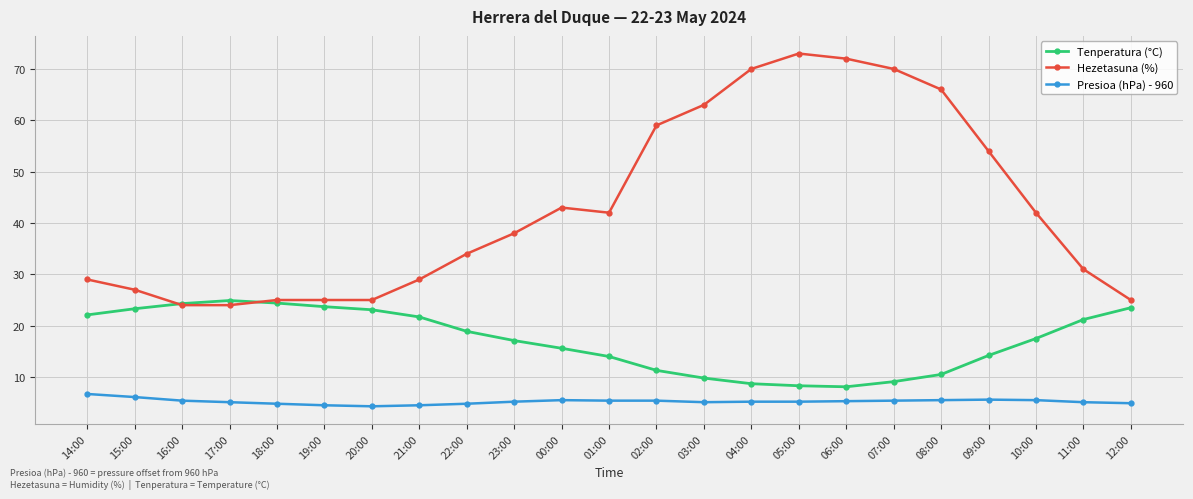

Rank the series at 23:00 from lowest to highest value.

Presioa (hPa) - 960, Tenperatura (°C), Hezetasuna (%)